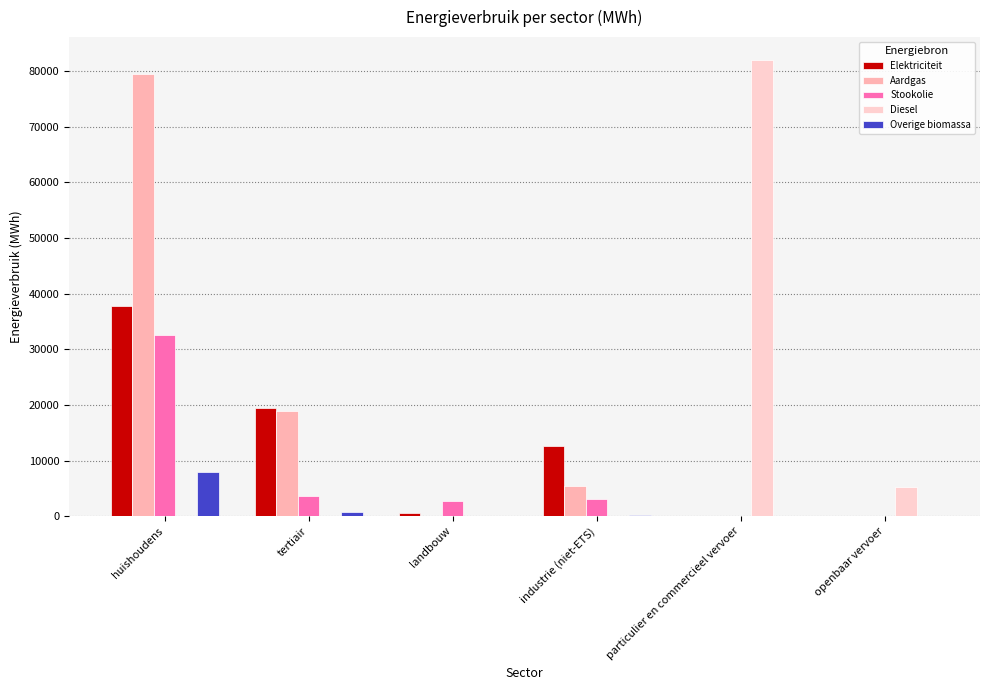

What is the average value of the Diesel series?

14546.1